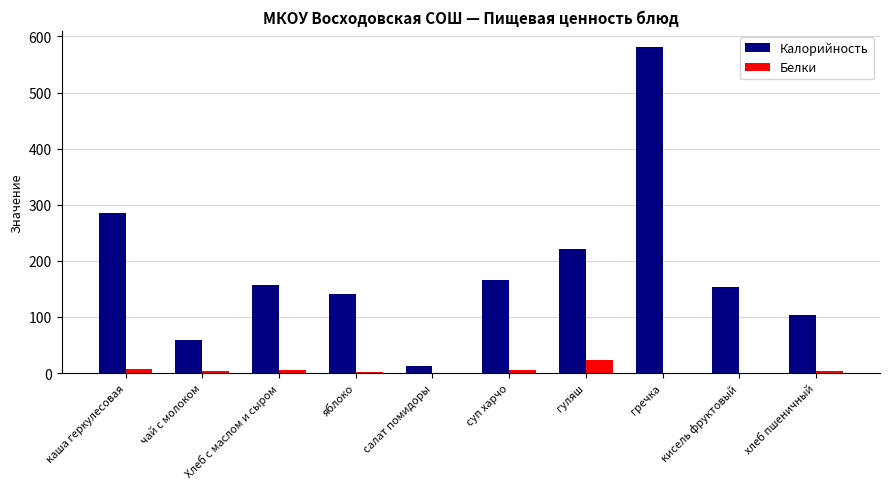

What is the maximum value for Белки?

24